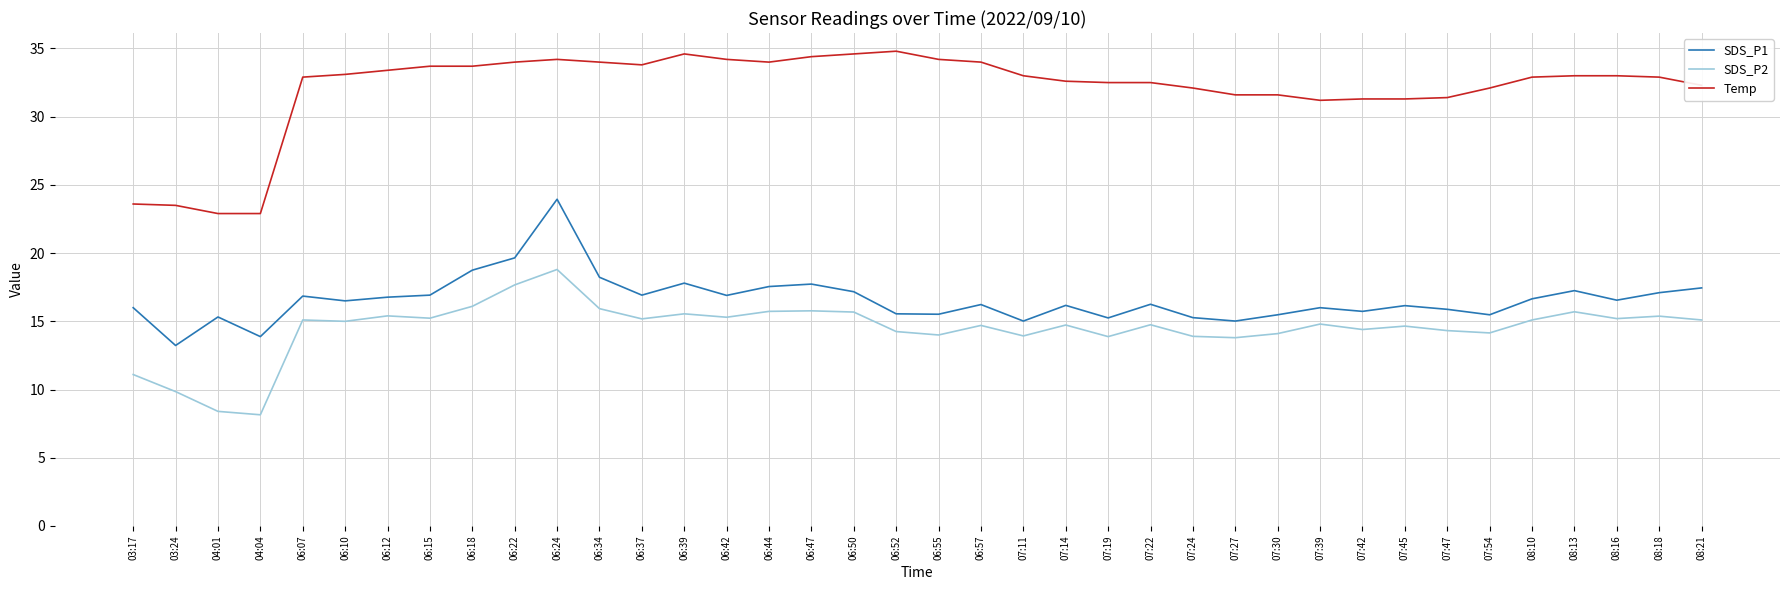

Is the value of SDS_P2 at 06:55 greater than the value of Temp at 06:50?

No